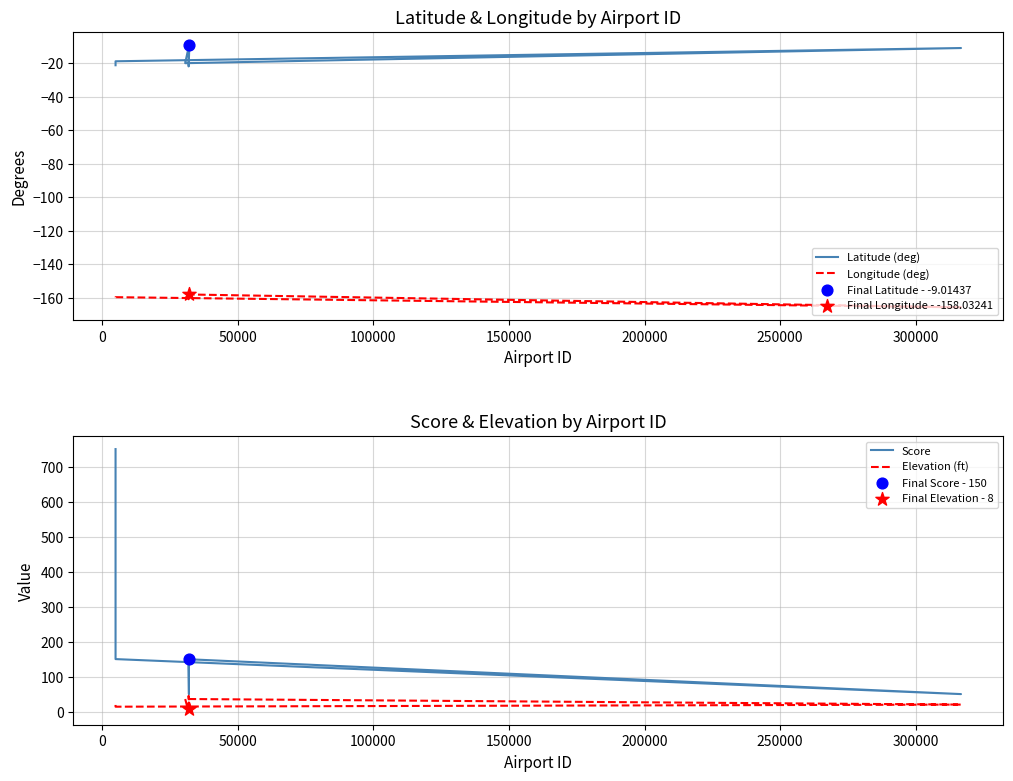

At how many categories does at least one series exceed -55?

10